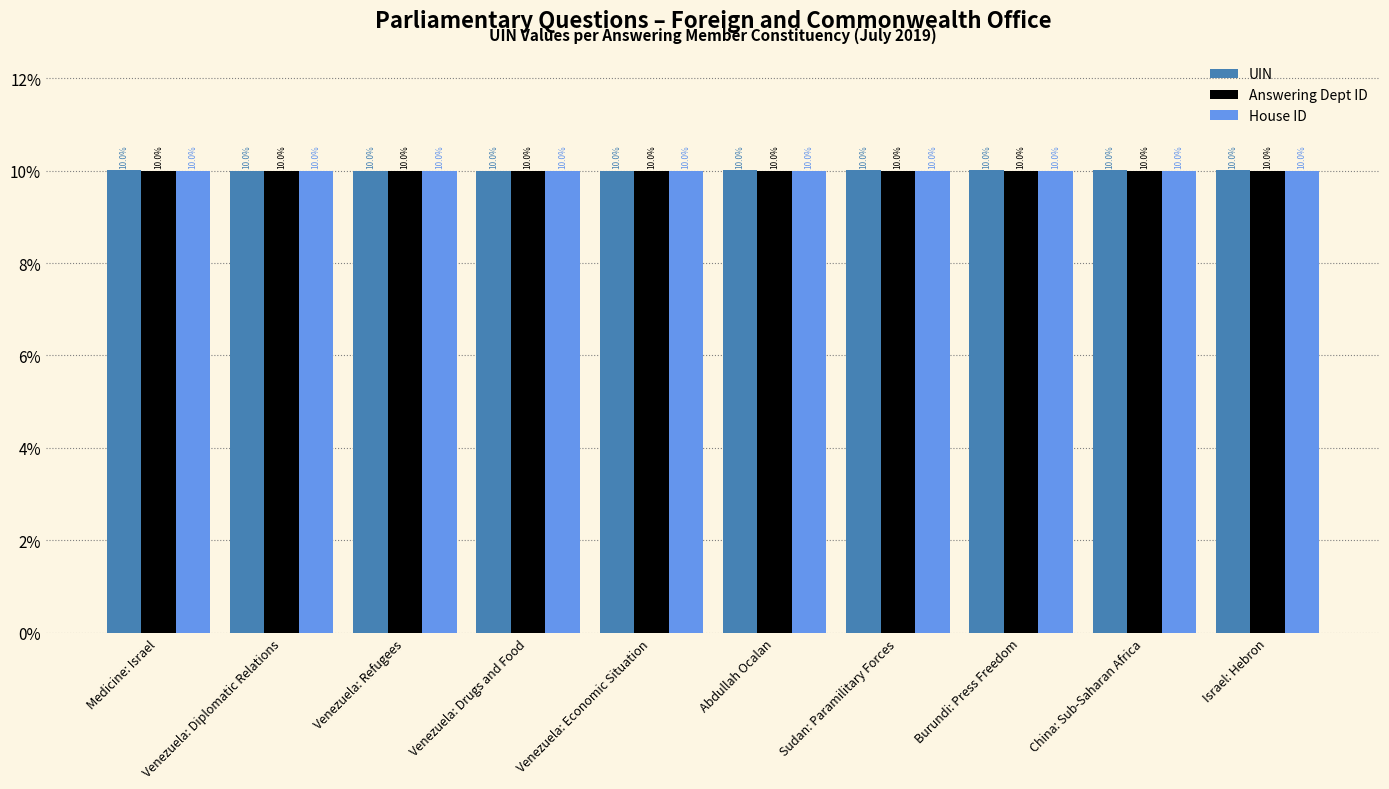

How many UIN values are between 9 and 10?

4